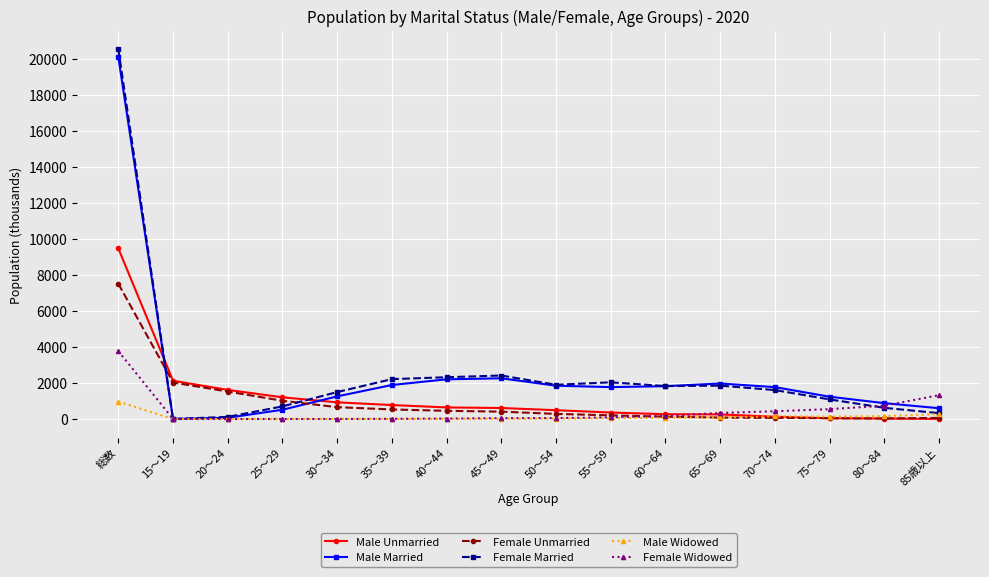

Which category has the highest value in the Female Married series?

総数